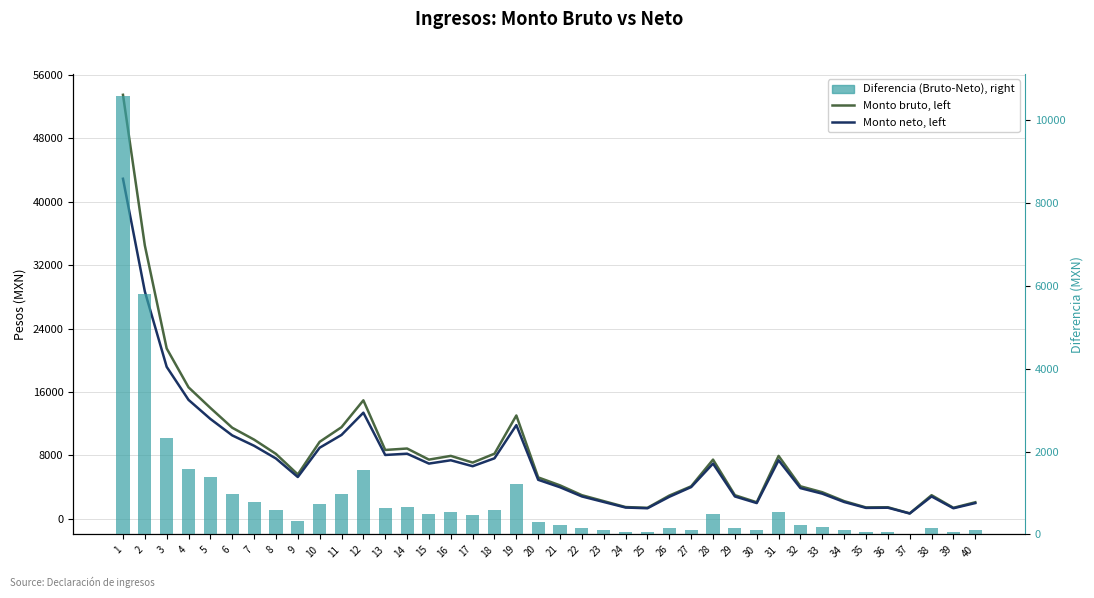

The value of Monto neto de los ingresos, left at 21 is 5913.1. True or false?

False